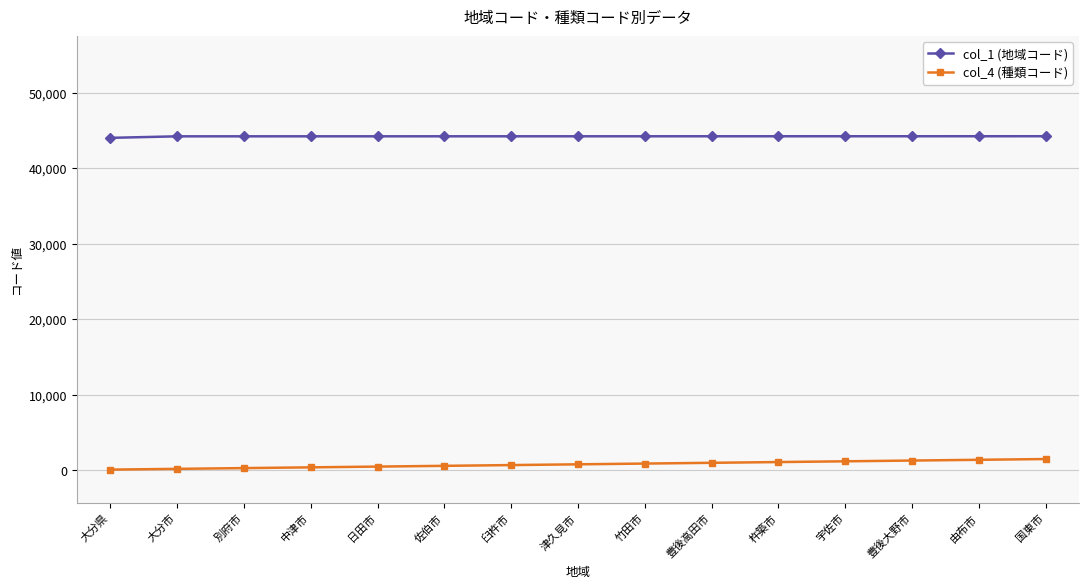

Count the number of data series in this chart.

2